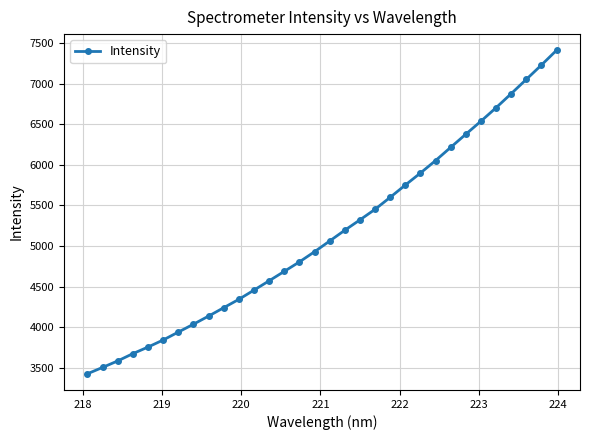

What is the sum of all values?

164643.9